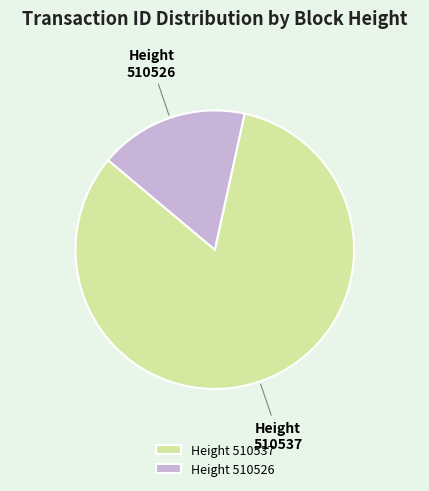

How many segments does this pie chart have?

2